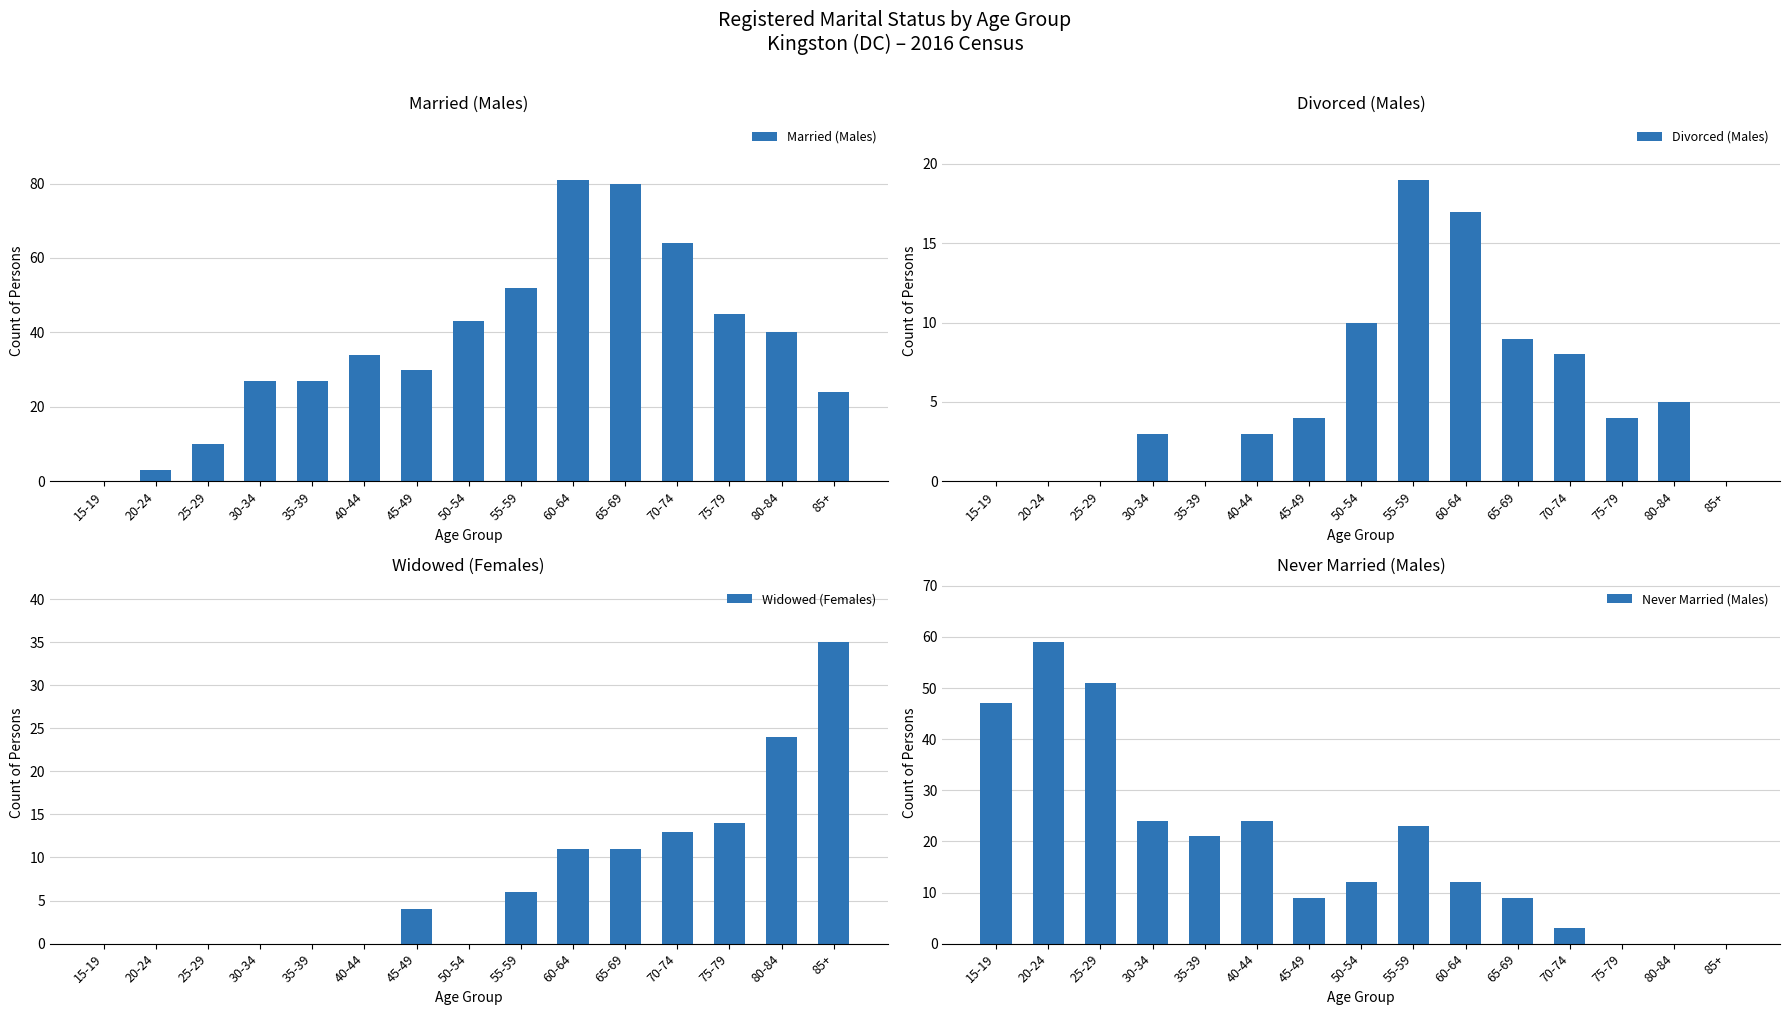

What is the label of the 13th bar from the right?

25-29